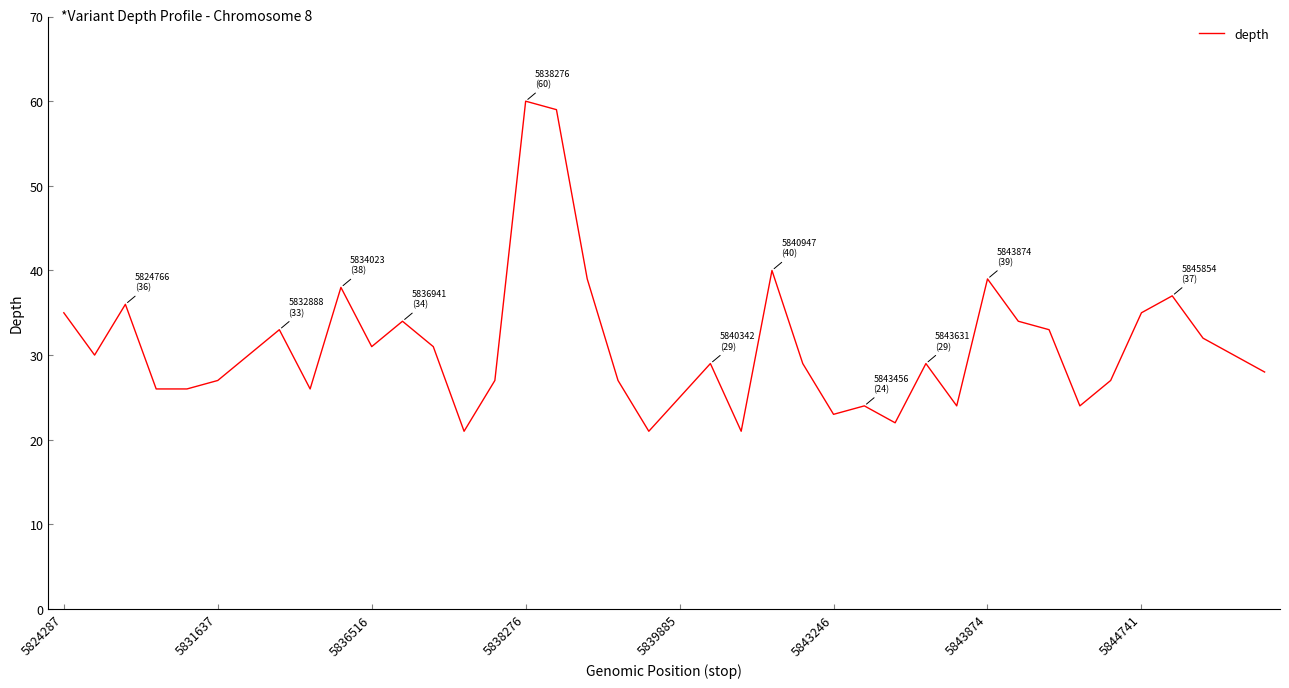

What is the greatest value displayed?

60